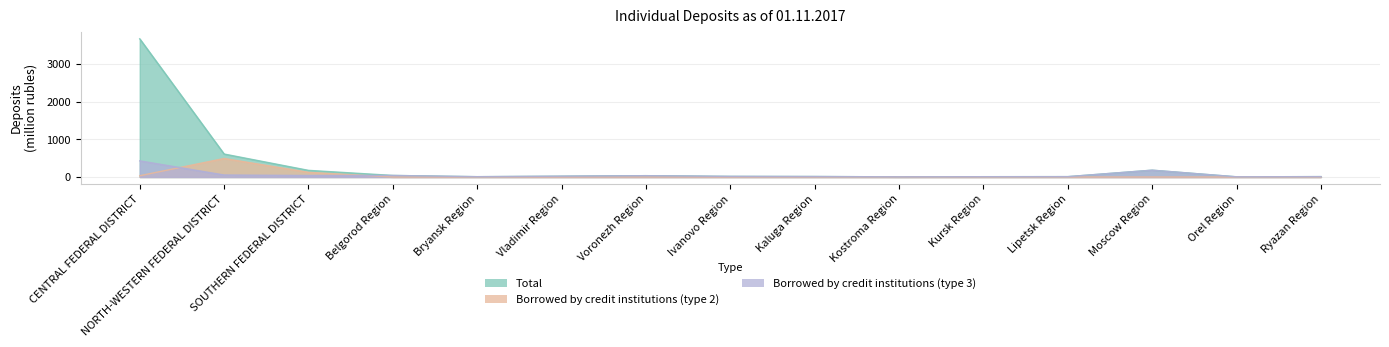

Rank the series at Moscow Region from lowest to highest value.

Borrowed by credit institutions (type 2), Borrowed by credit institutions (type 3), Total